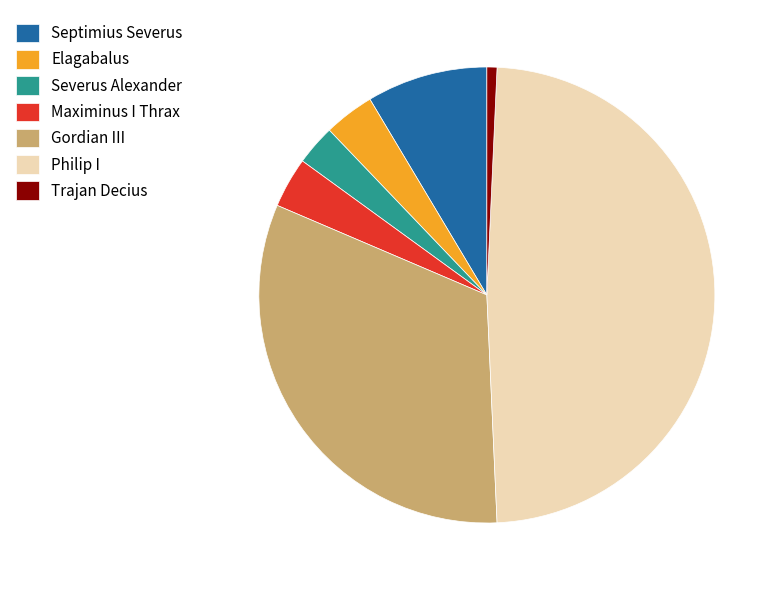

Which slice is the largest?

Philip I